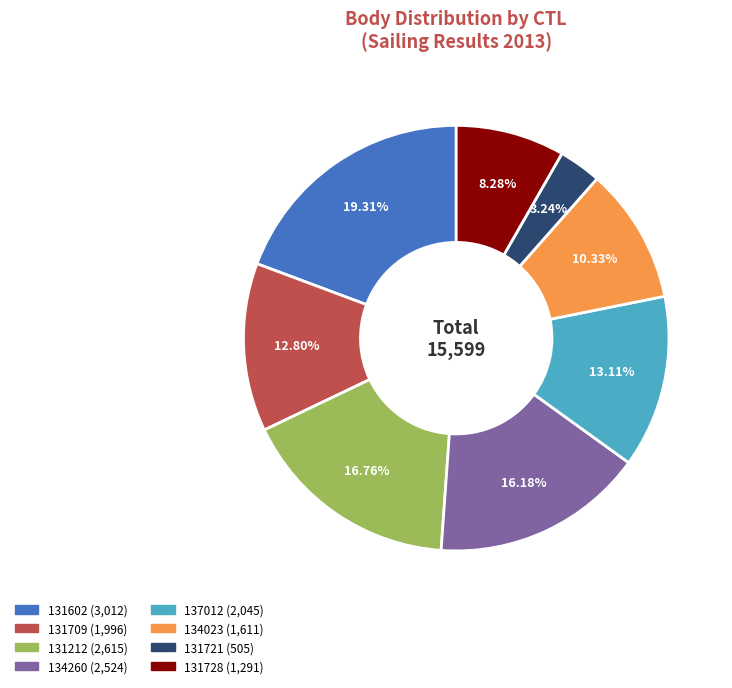

Is there a majority slice in this chart?

No